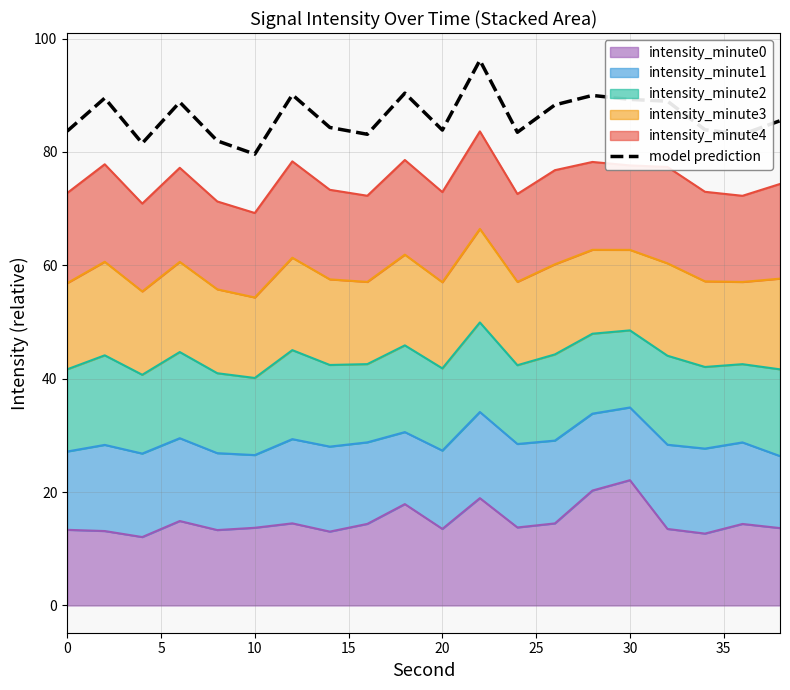

What is the maximum value shown in the chart?

96.2